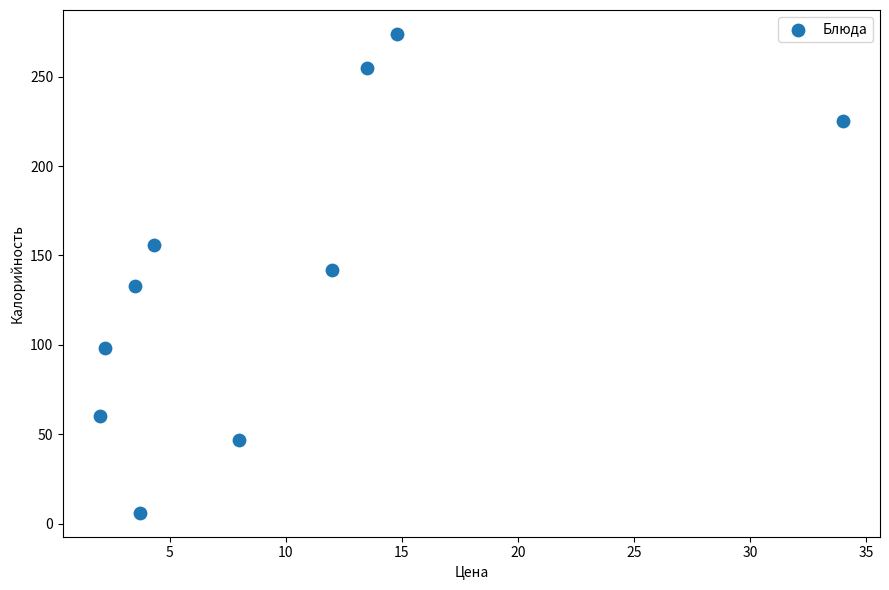

What is the range of Y values (max minus min)?

268